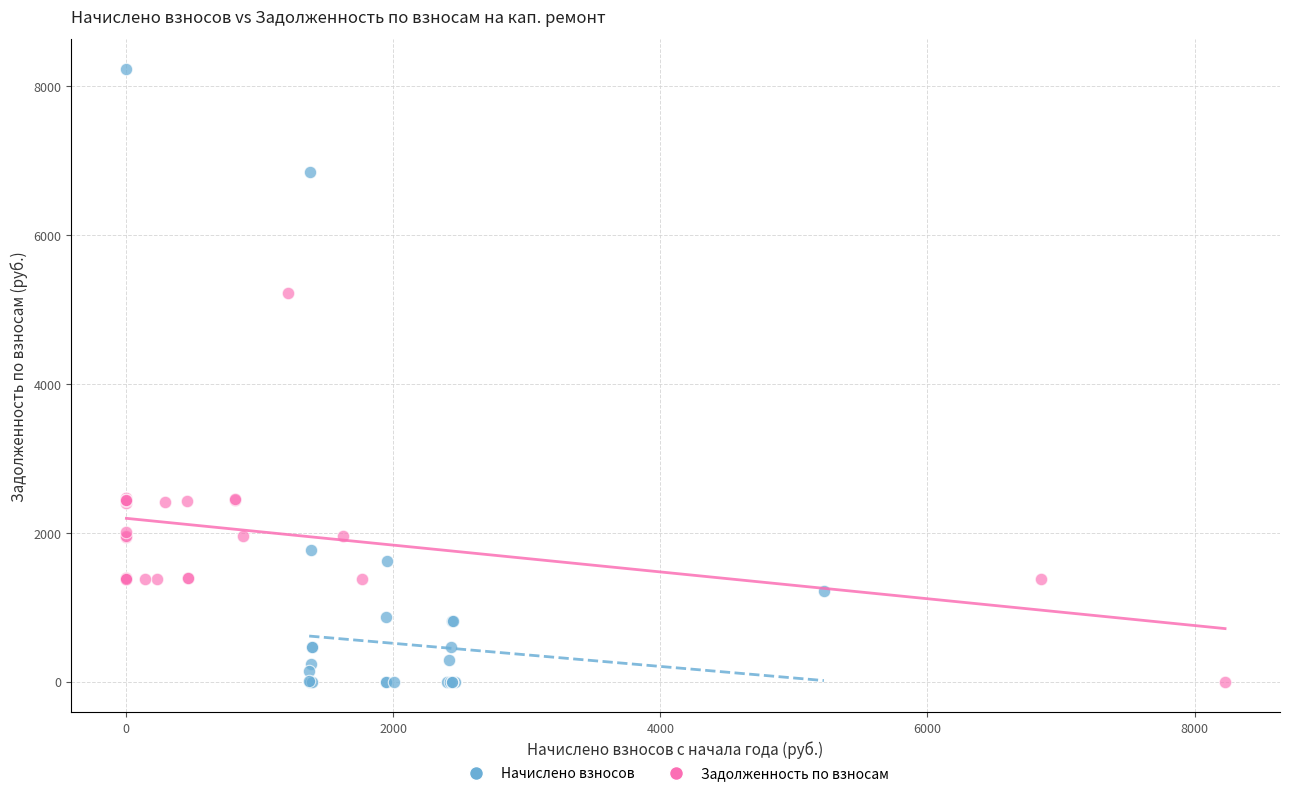

Which series reaches the maximum Y coordinate?

Начислено взносов